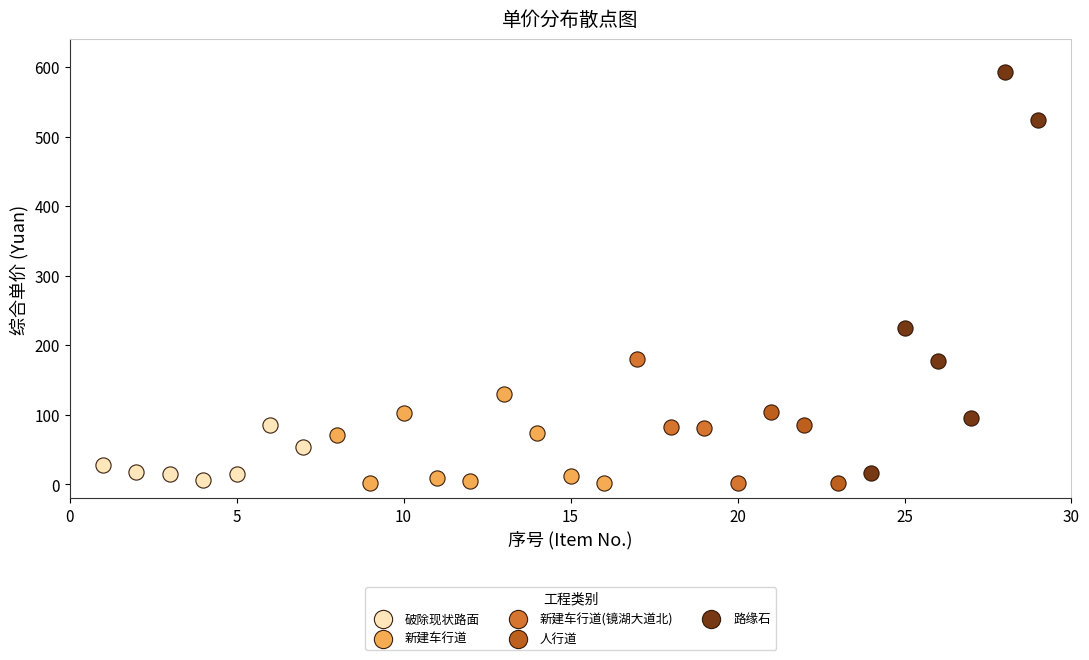

What are all the series names shown in the legend?

破除现状路面, 新建车行道, 新建车行道(镜湖大道北), 人行道, 路缘石